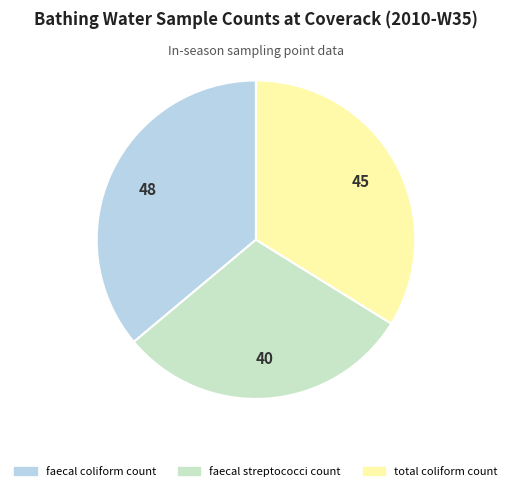

Rank the categories by value from highest to lowest.

faecal coliform count, total coliform count, faecal streptococci count